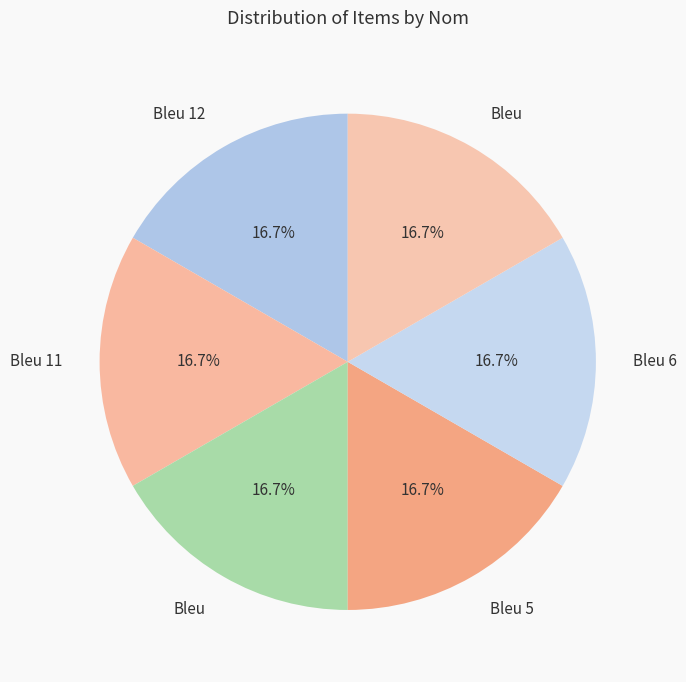

Rank the categories by value from highest to lowest.

Bleu, Bleu 6, Bleu 5, Bleu, Bleu 11, Bleu 12